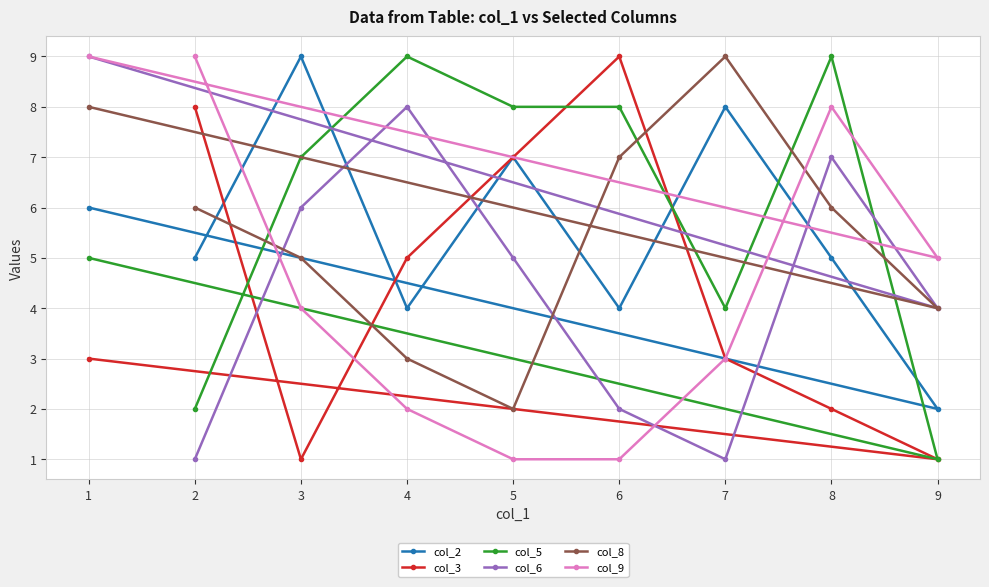

Is it true that col_9 equals 4 at 3?

True